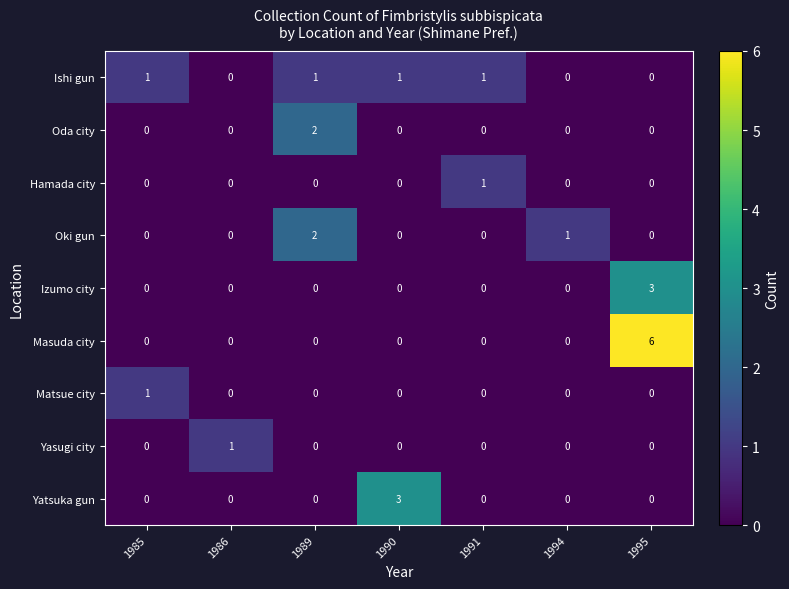

What is the spread (max minus min) of values at 1991?

1